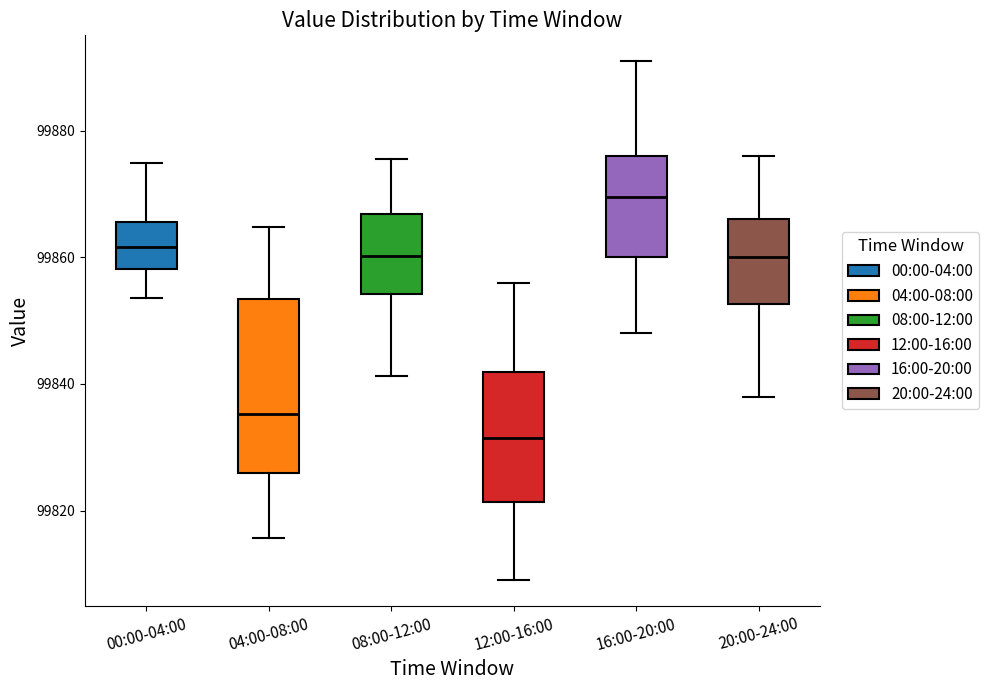

Which box is the tallest, from its lower edge to its upper edge?

04:00-08:00